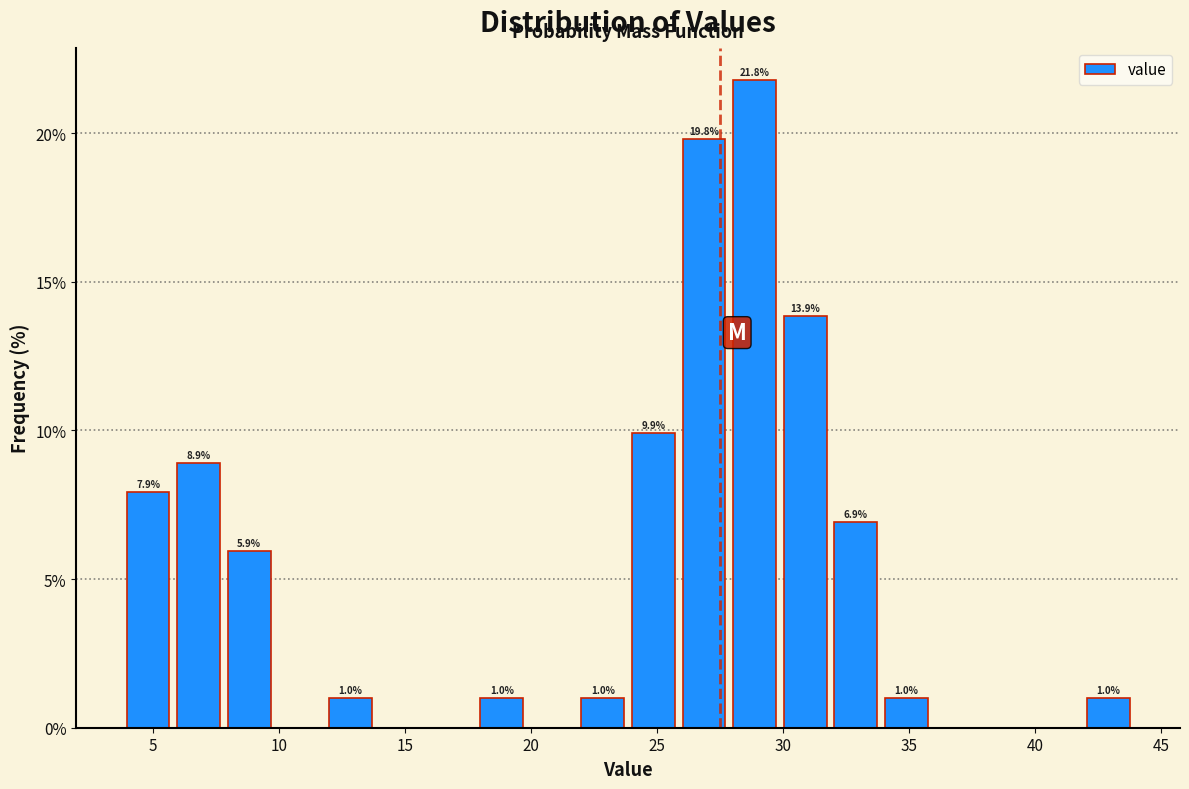

Which range on the x-axis has the tallest bar?

28 to 30